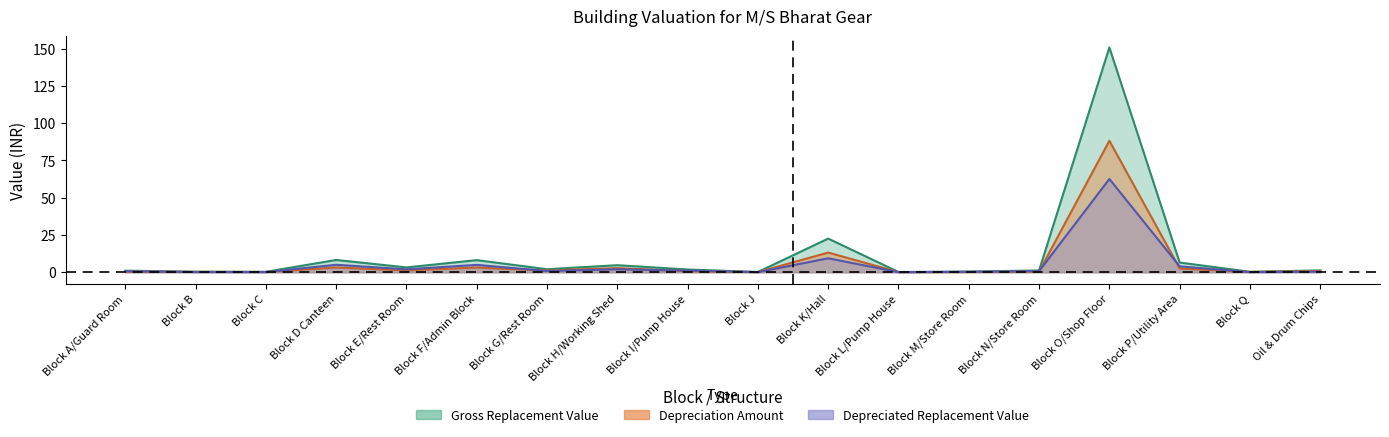

Which series has the largest total across all categories?

Gross Replacement Value